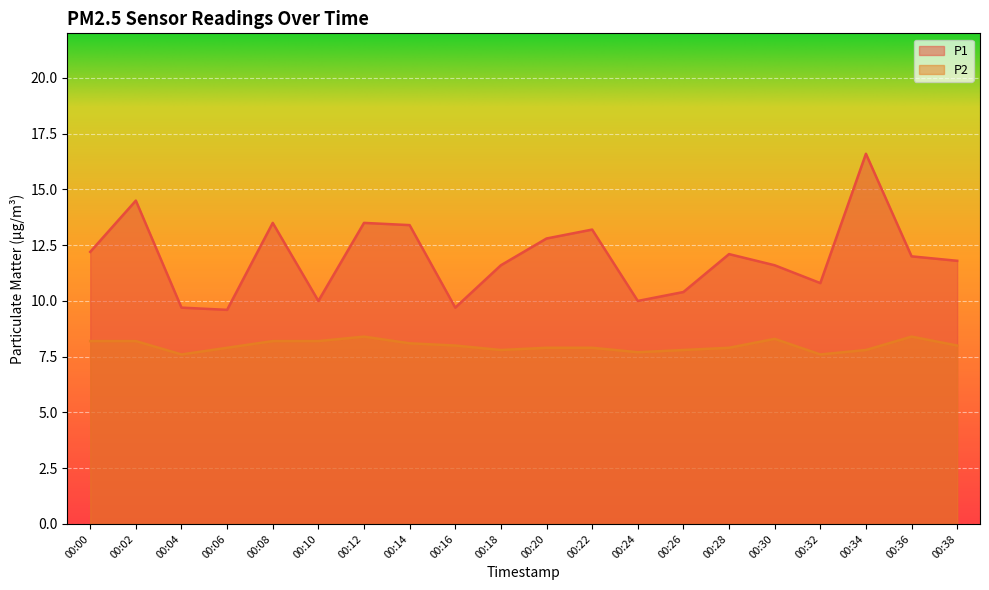

What is the maximum value shown in the chart?

16.6